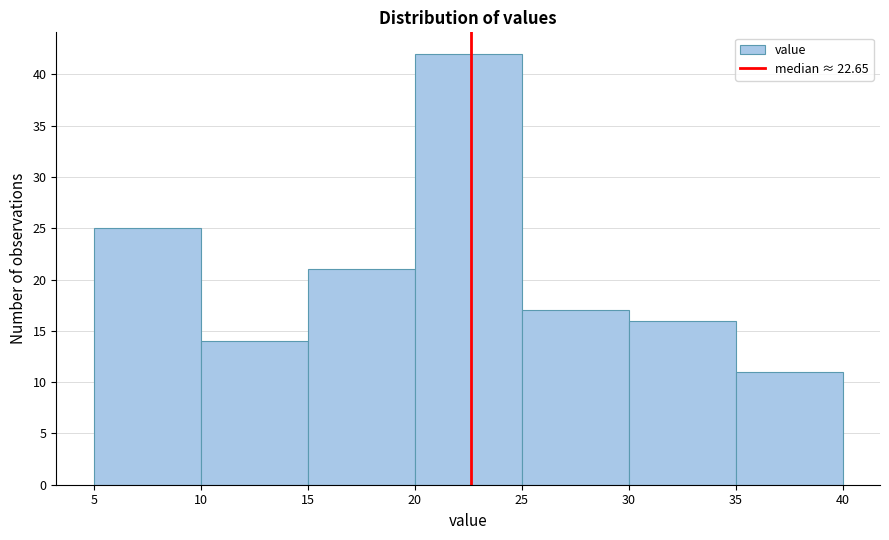

Reading left to right, list every bar in this chart as the range it spans on the x-axis followed by its height. The values are not printed on the chart, so give them approximately, as read against the axis.

5 to 10: 25
10 to 15: 14
15 to 20: 21
20 to 25: 42
25 to 30: 17
30 to 35: 16
35 to 40: 11